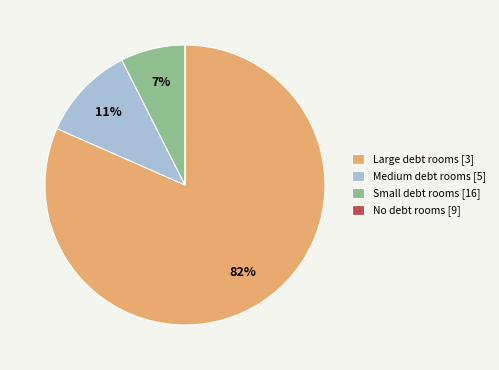

Is the sum of Medium debt rooms [5] and Large debt rooms [3] greater than half?

Yes